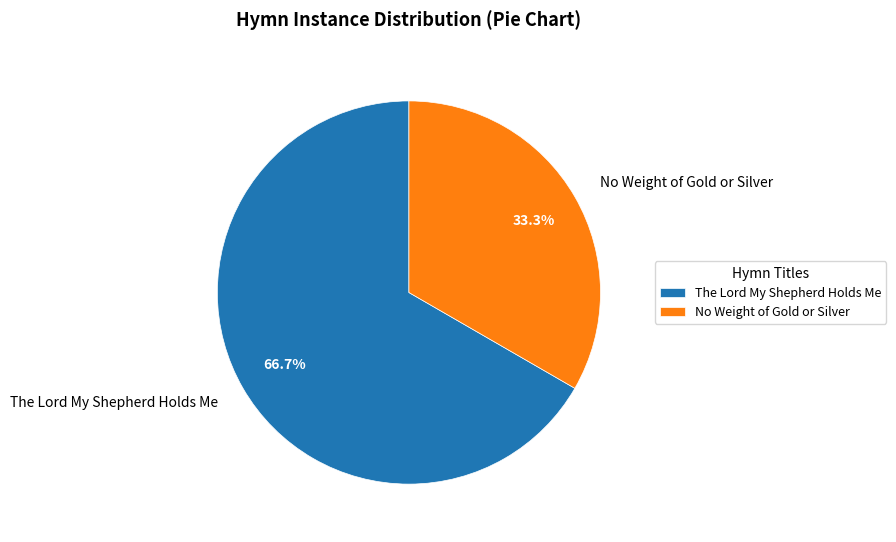

Which category has the biggest portion of the pie?

The Lord My Shepherd Holds Me